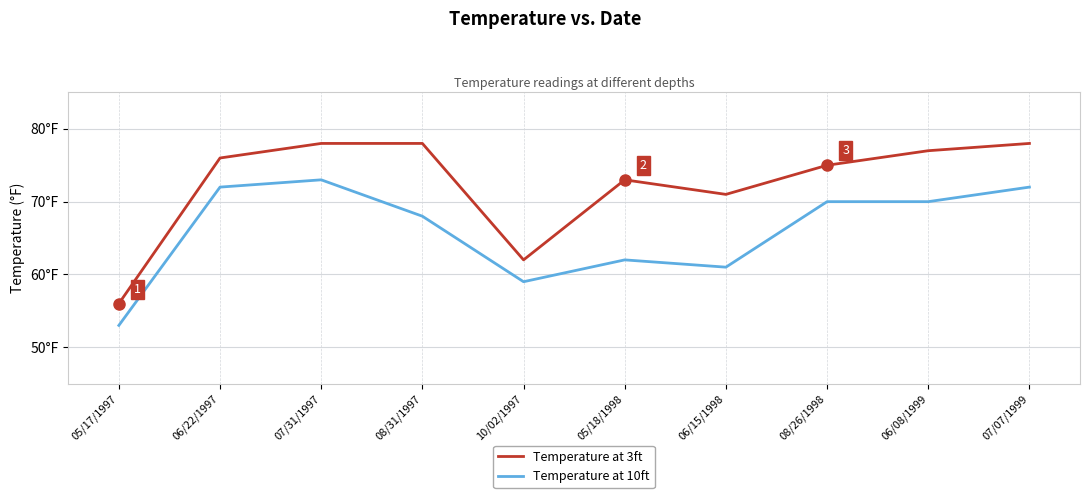

In Temperature at 3ft, how many points are higher than both neighbors (excluding endpoints)?

1